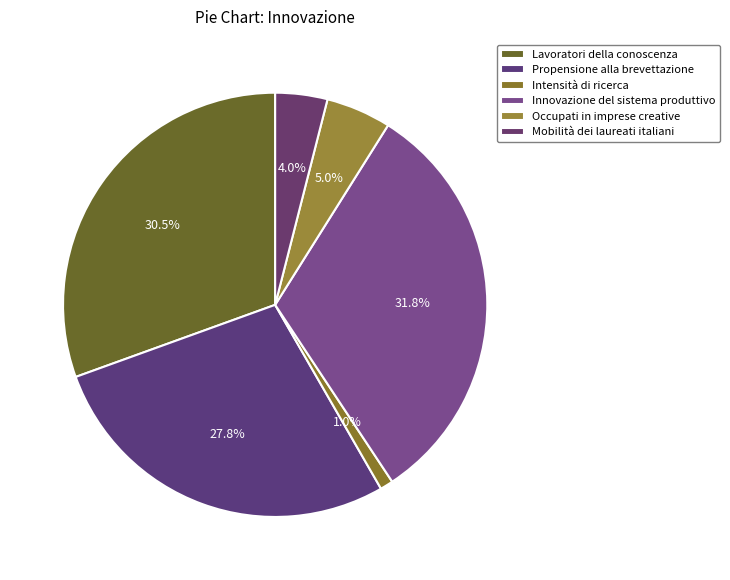

What percentage is NOT represented by Propensione alla brevettazione?

72.2%